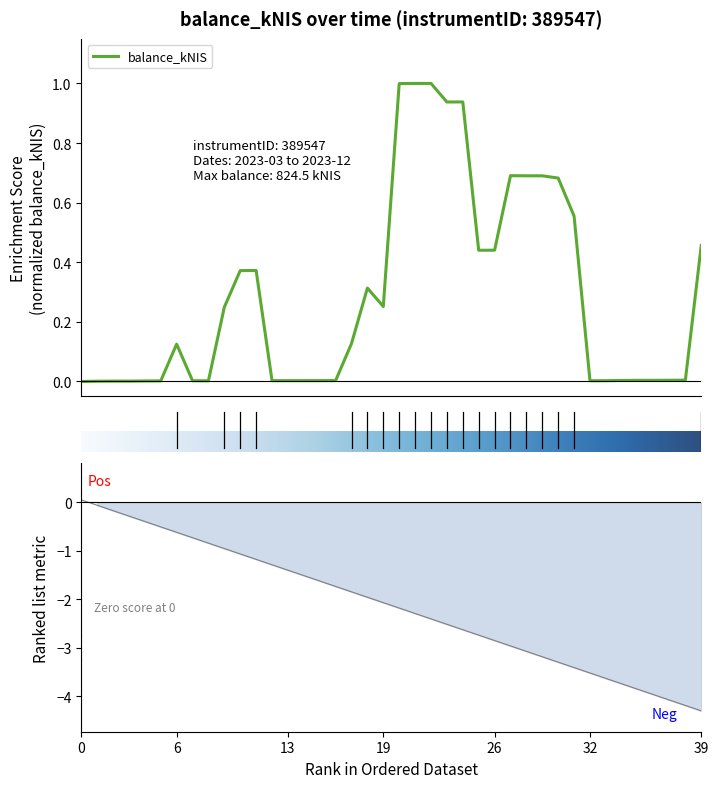

How many points are higher than both their immediate neighbors (excluding endpoints)?

5